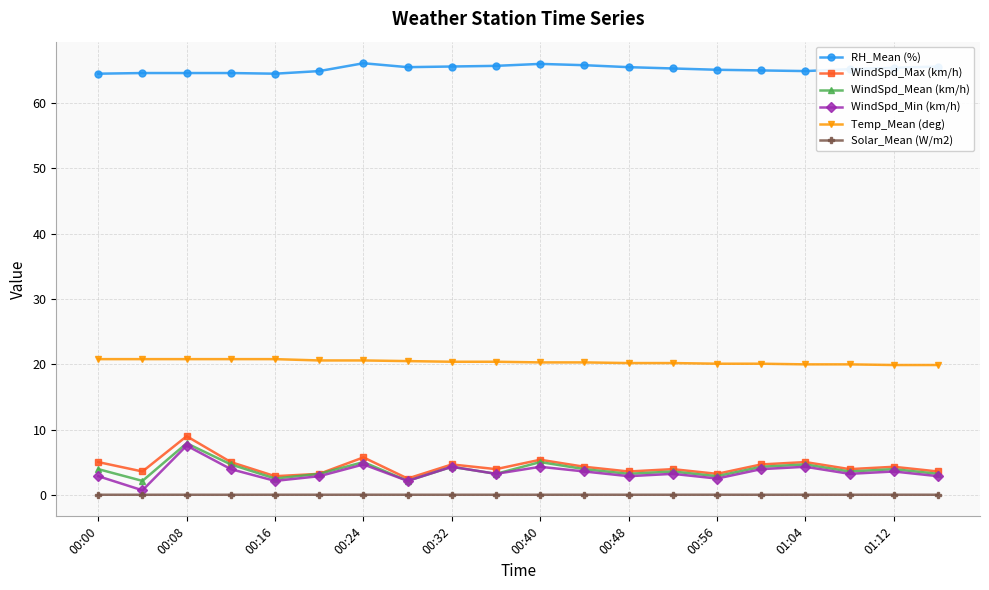

How many distinct data groups are displayed?

6